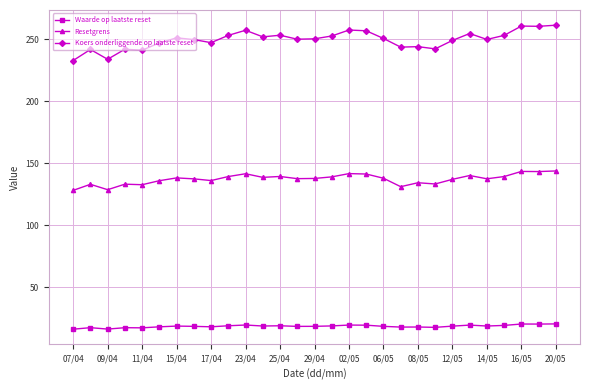

True or false: Resetgrens has more than 1 points higher than both neighbors.

True